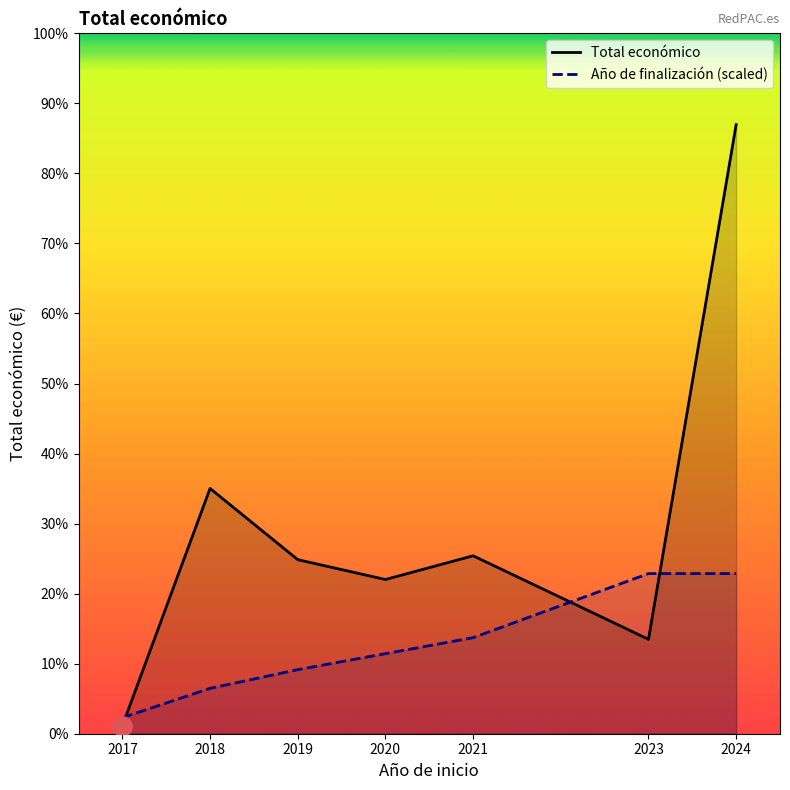

Rank the categories by Año de finalización (scaled) value from lowest to highest.

2017, 2018, 2019, 2020, 2021, 2023, 2024